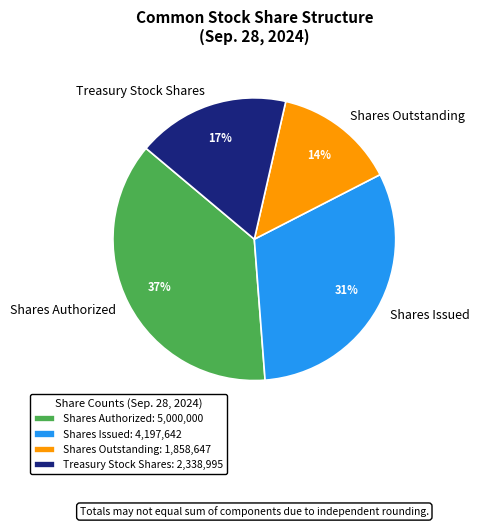

Combined, do Treasury Stock Shares and Shares Issued account for over 50%?

No